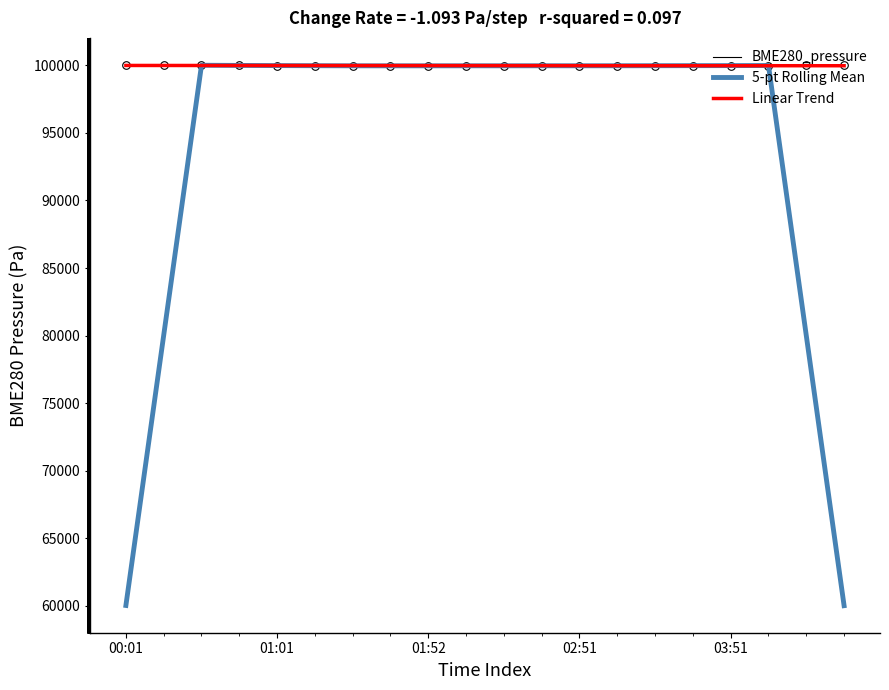

What is the minimum value shown in the chart?

59998.1